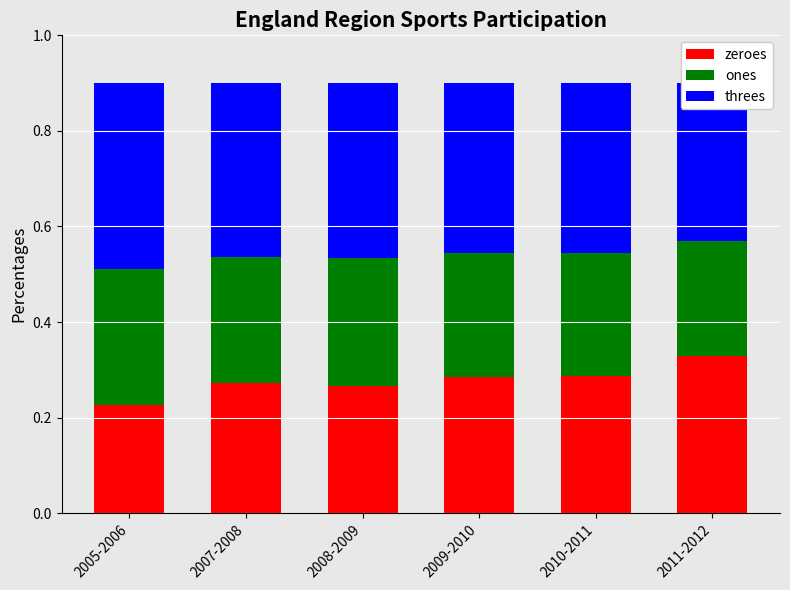

How many ones values are between 0 and 1?

6